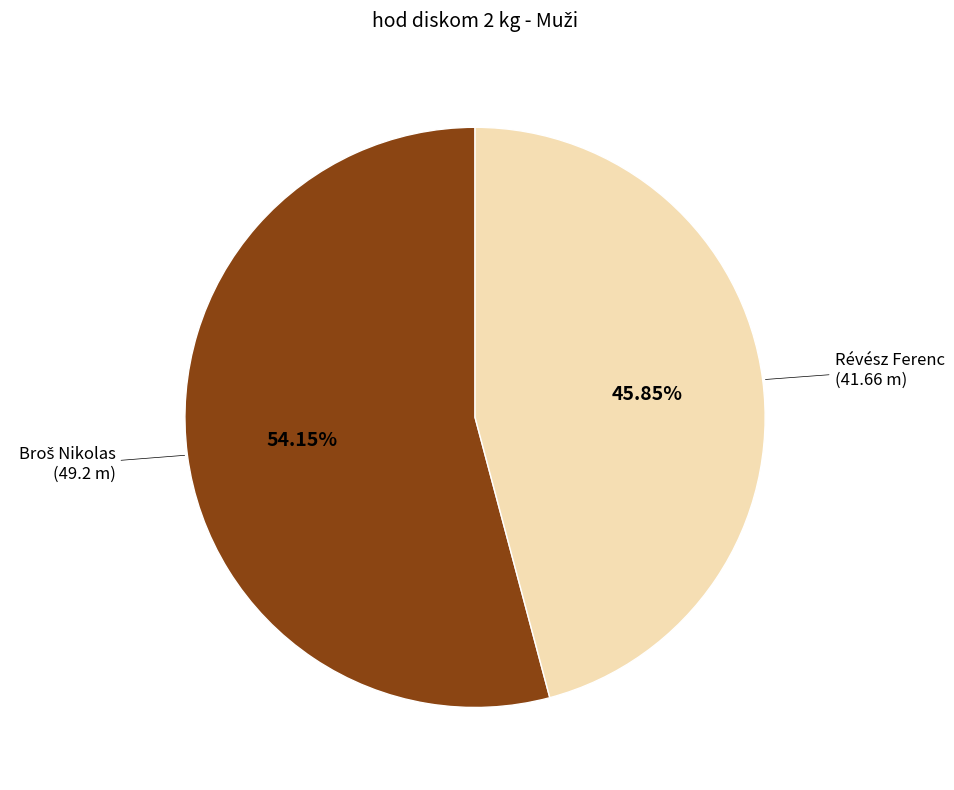

Is there a majority slice in this chart?

Yes